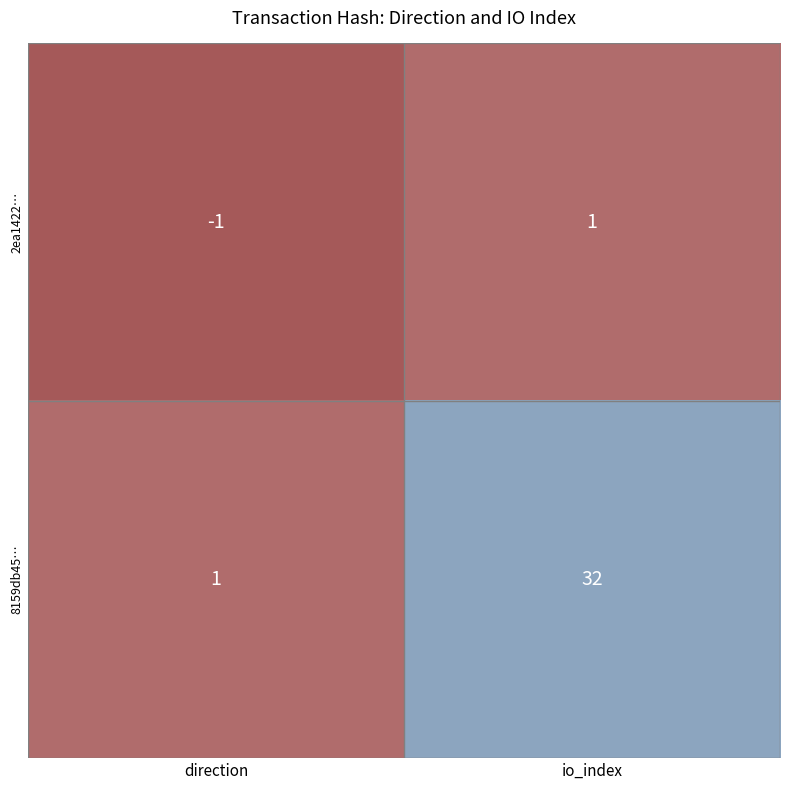

At which category does the chart reach its peak across all series?

io_index